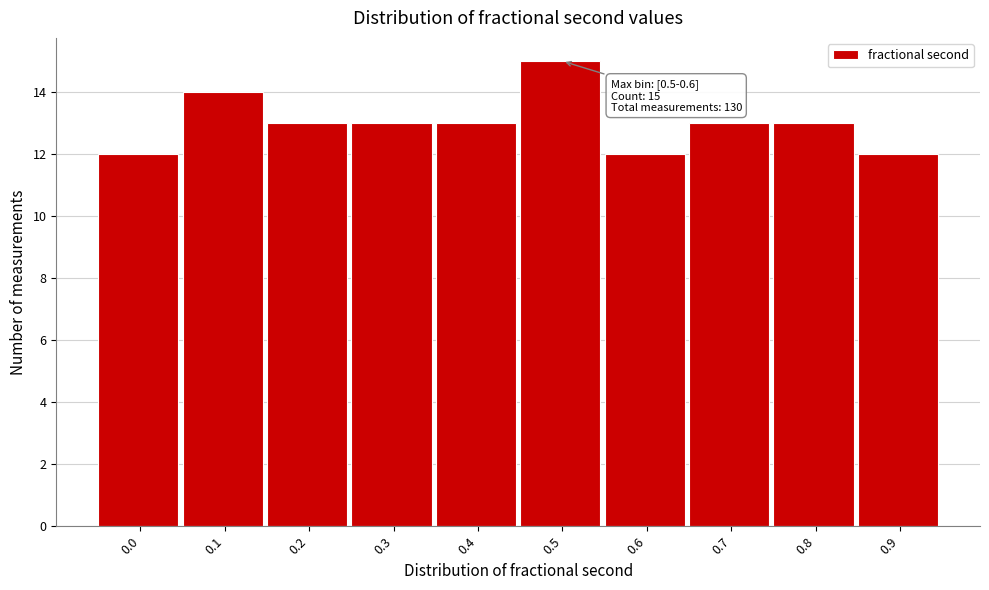

Reading right to left, extract all data points from this chart.

12	13	13	12	15	13	13	13	14	12